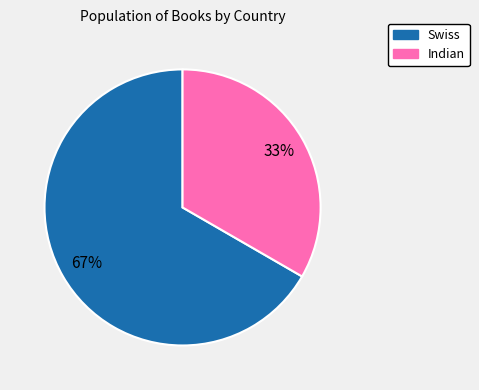

Is it true that Swiss is 67% of the pie?

True